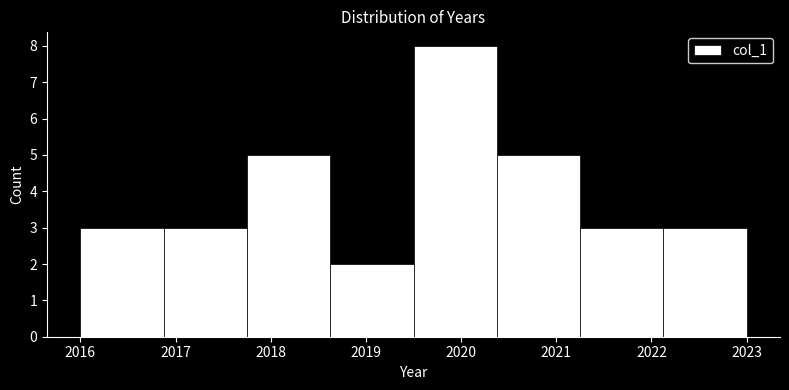

Reading left to right, transcribe this chart: for each bar, give the range it covers on the x-axis and its height. Neither the bar edges nor the heights are printed on the chart, so give them approximately, as read against the axes.

2016.0 to 2016.9: 3
2016.9 to 2017.8: 3
2017.8 to 2018.6: 5
2018.6 to 2019.5: 2
2019.5 to 2020.4: 8
2020.4 to 2021.3: 5
2021.3 to 2022.1: 3
2022.1 to 2023.0: 3